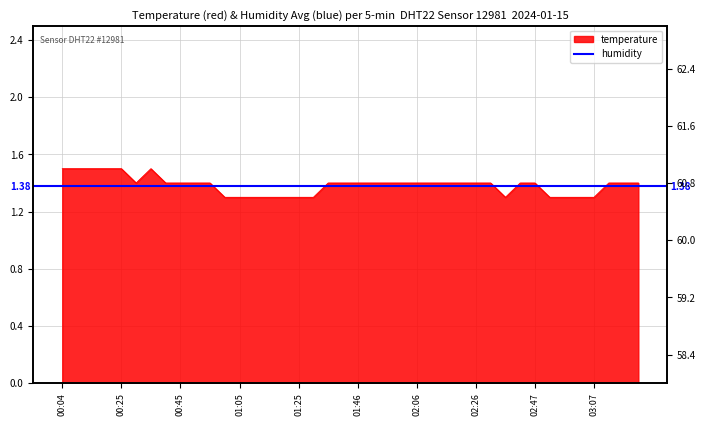

What is the average value?

1.4